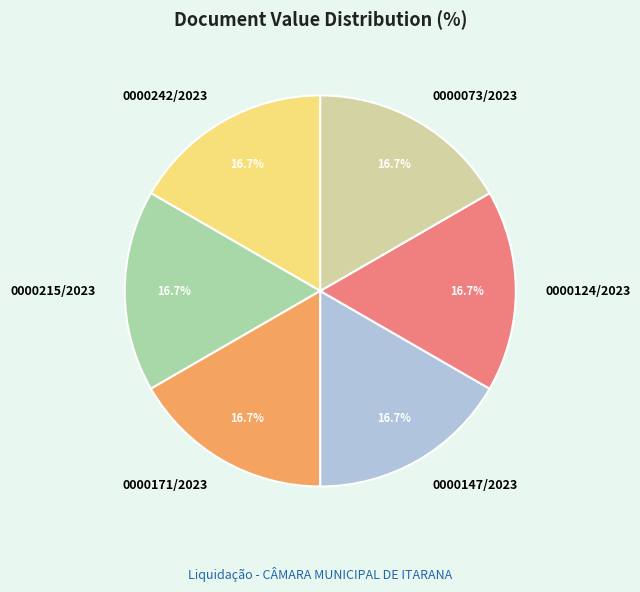

Approximately how many times larger is the value at 0000215/2023 compared to 0000242/2023?

1.0